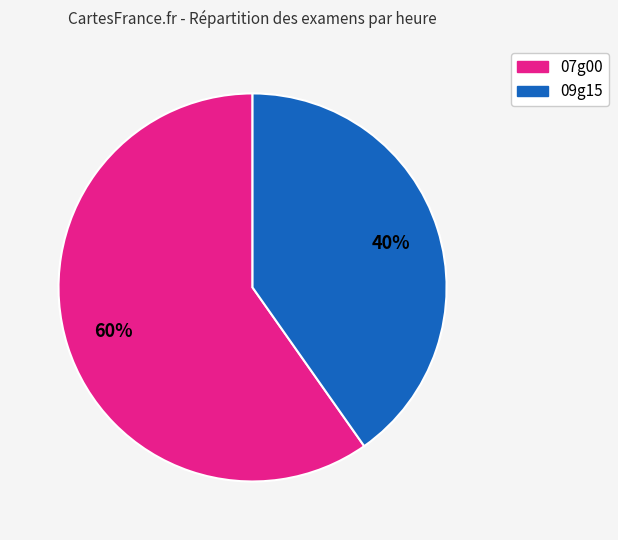

Combined, do 07g00 and 09g15 account for over 50%?

Yes